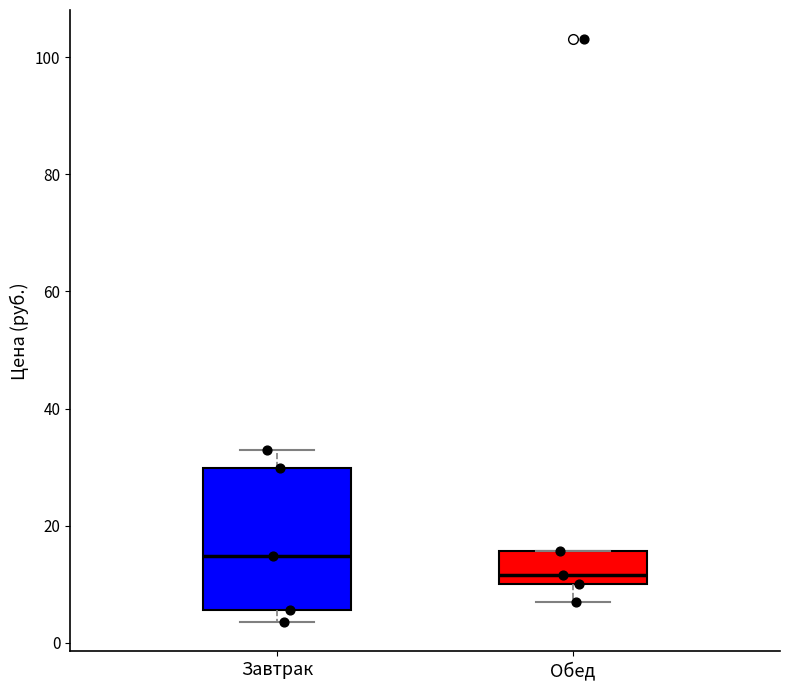

Which box is the tallest, from its lower edge to its upper edge?

Завтрак